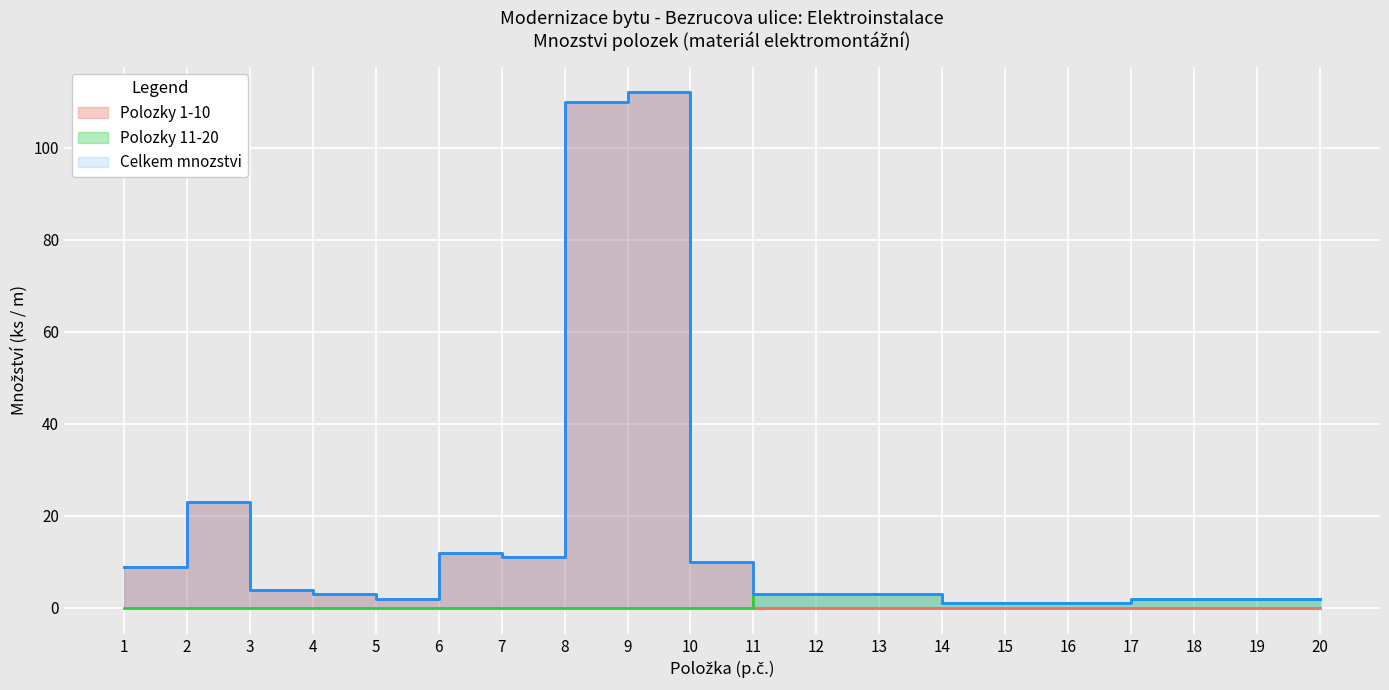

Reading right to left, extract all data points from this chart.

2	2	2	2	1	1	1	3	3	3	10	112	110	11	12	2	3	4	23	9